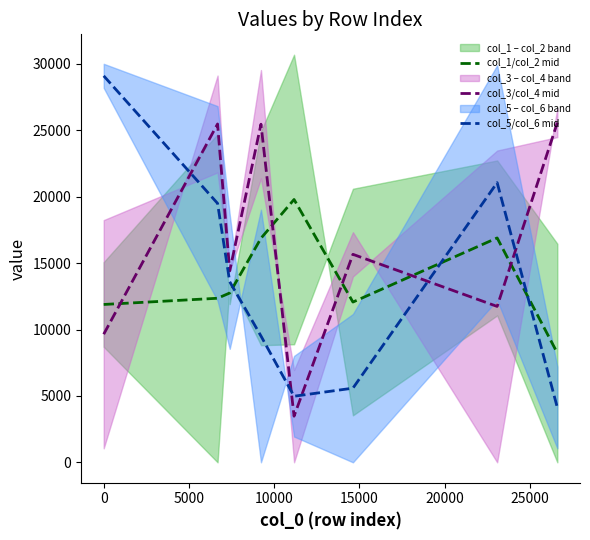

True or false: col_3/col_4 mid has more than 2 interior local peaks.

True